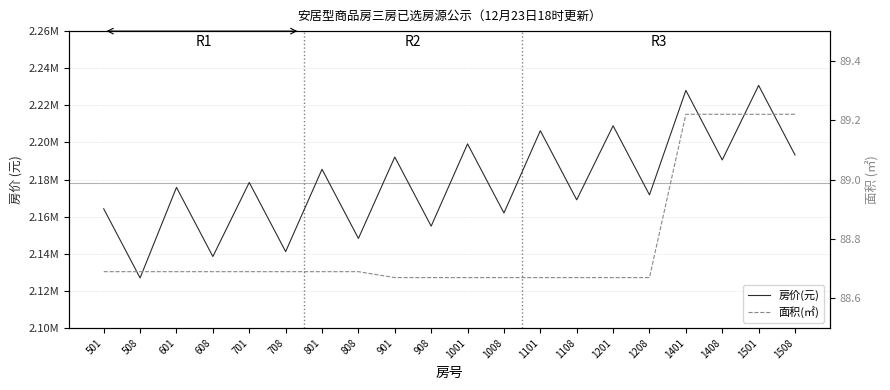

How many data points in 房价(元) are above 2178463?

9